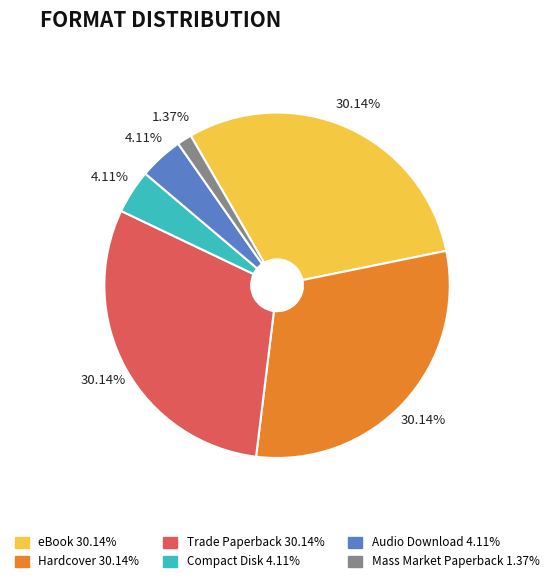

Is there any slice that represents more than half of the pie?

No